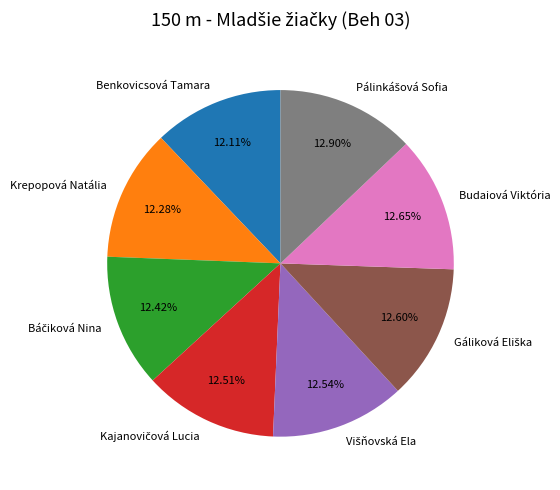

What is the ratio of the value at Budaiová Viktória to the value at Krepopová Natália?

1.0